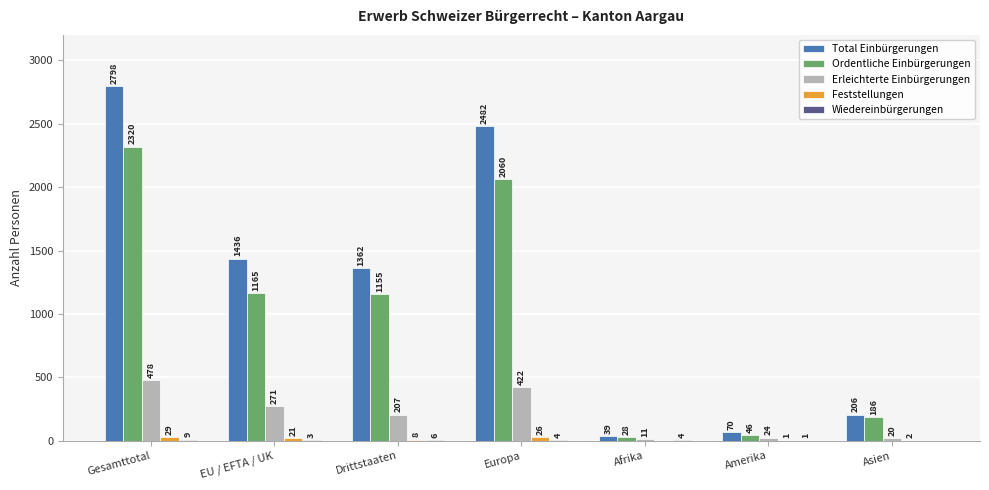

What is the sum of all Erleichterte Einbürgerungen values?

1433